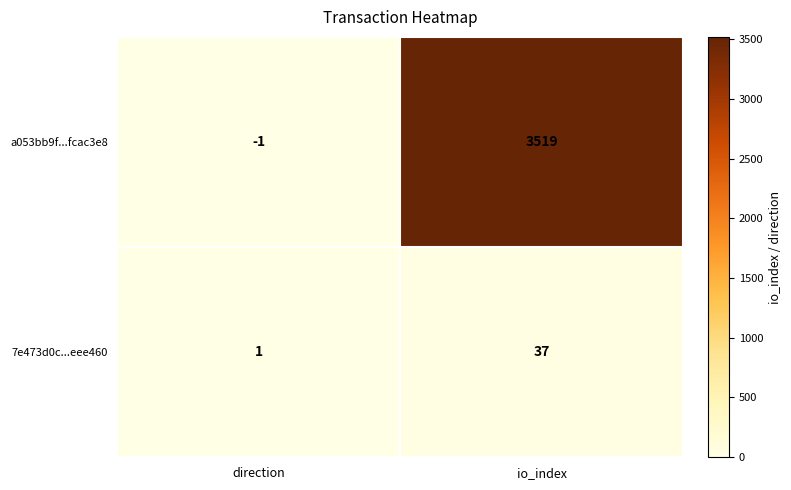

Which series has the largest total across all categories?

a053bb9f...fcac3e8